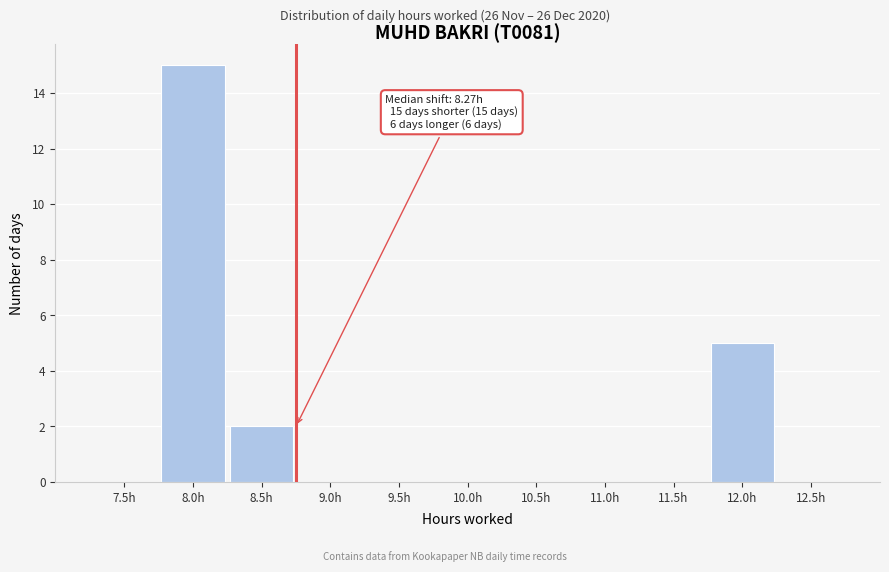

Reading left to right, what are all the values shown in this chart?

7.5h=0	8.0h=15	8.5h=2	9.0h=0	9.5h=0	10.0h=0	10.5h=0	11.0h=0	11.5h=0	12.0h=5	12.5h=0